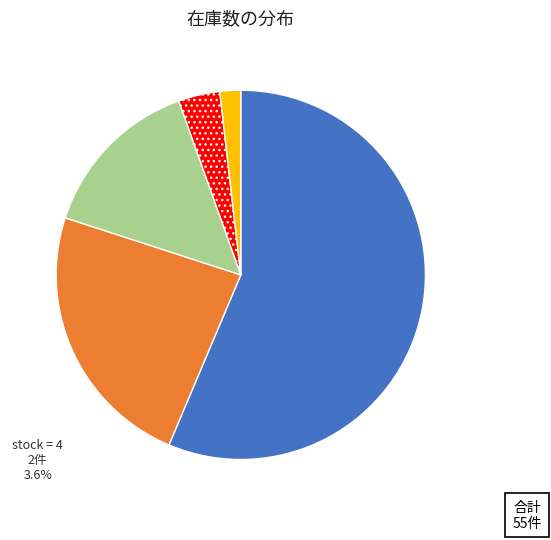

Is there any slice that represents more than half of the pie?

Yes